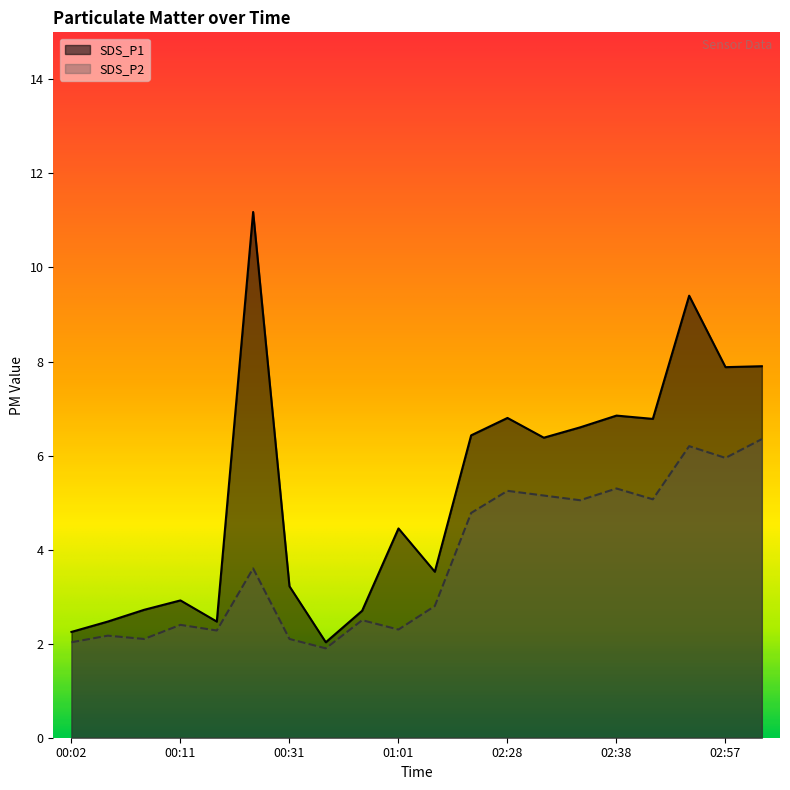

Where does the SDS_P2 series first go above 3?

00:25